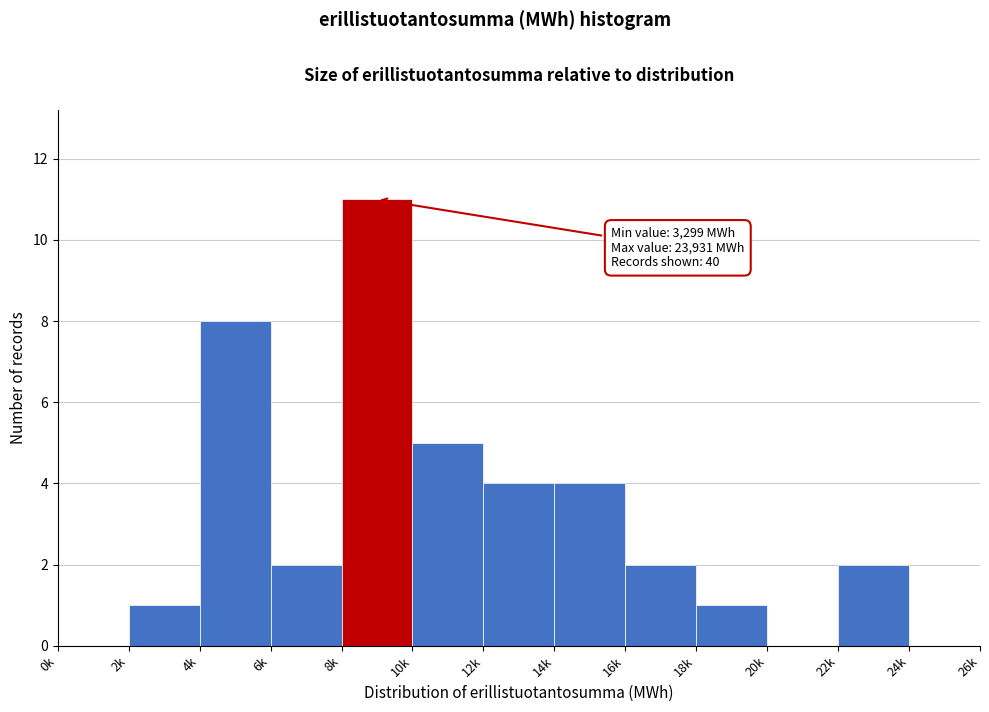

Reading right to left, extract all data points from this chart.

24k=0	22k=2	20k=0	18k=1	16k=2	14k=4	12k=4	10k=5	8k=11	6k=2	4k=8	2k=1	0k=0